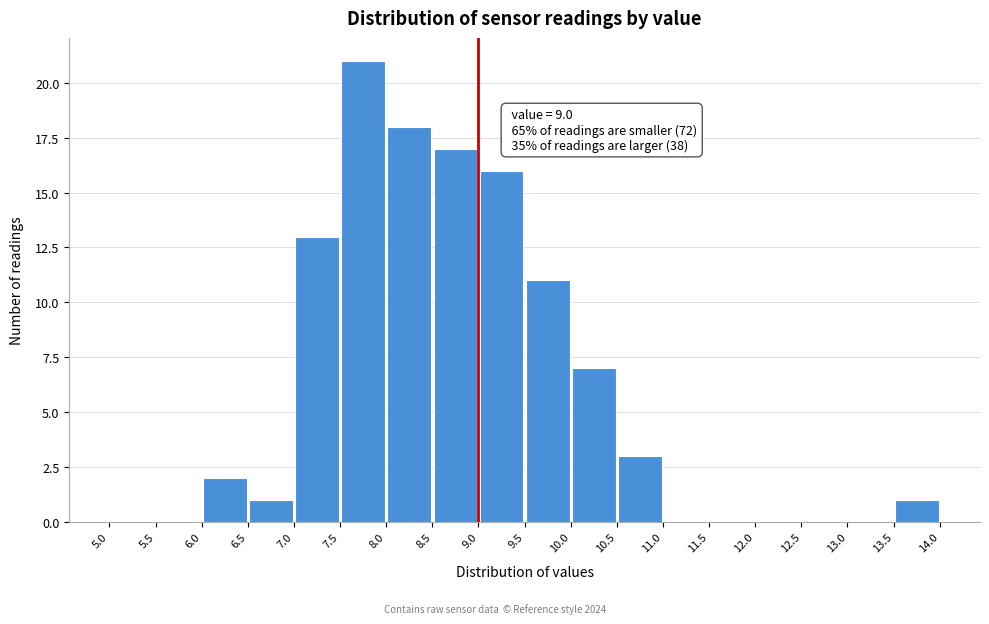

Which range on the x-axis has the tallest bar?

7.5 to 8.0